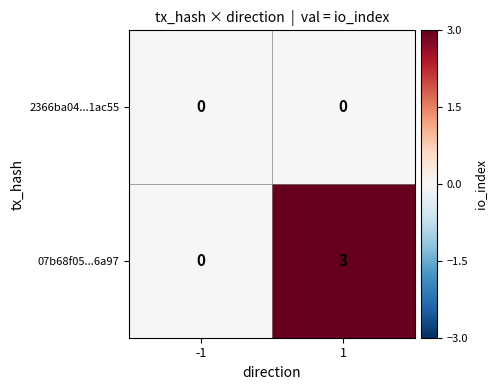

Which series has the largest total across all categories?

07b68f05...6a97